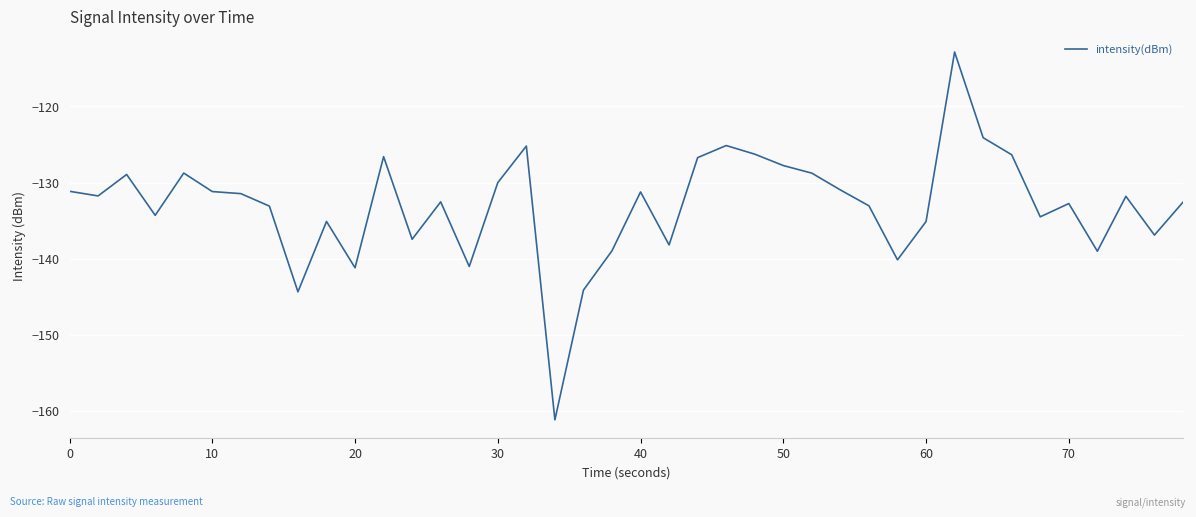

What is the difference between the maximum and minimum values?

48.3